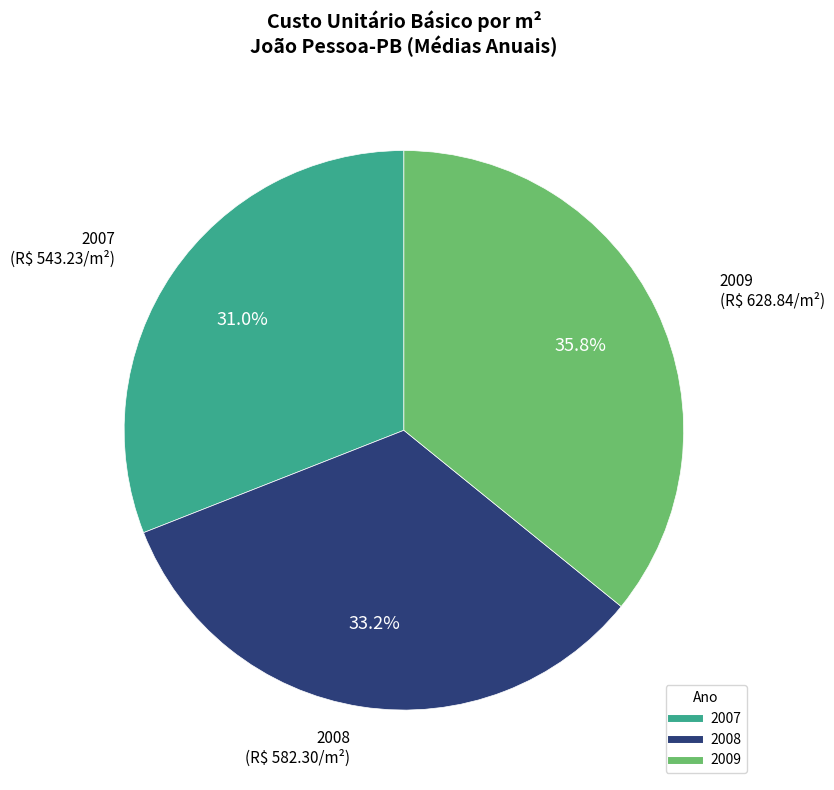

Is there a majority slice in this chart?

No